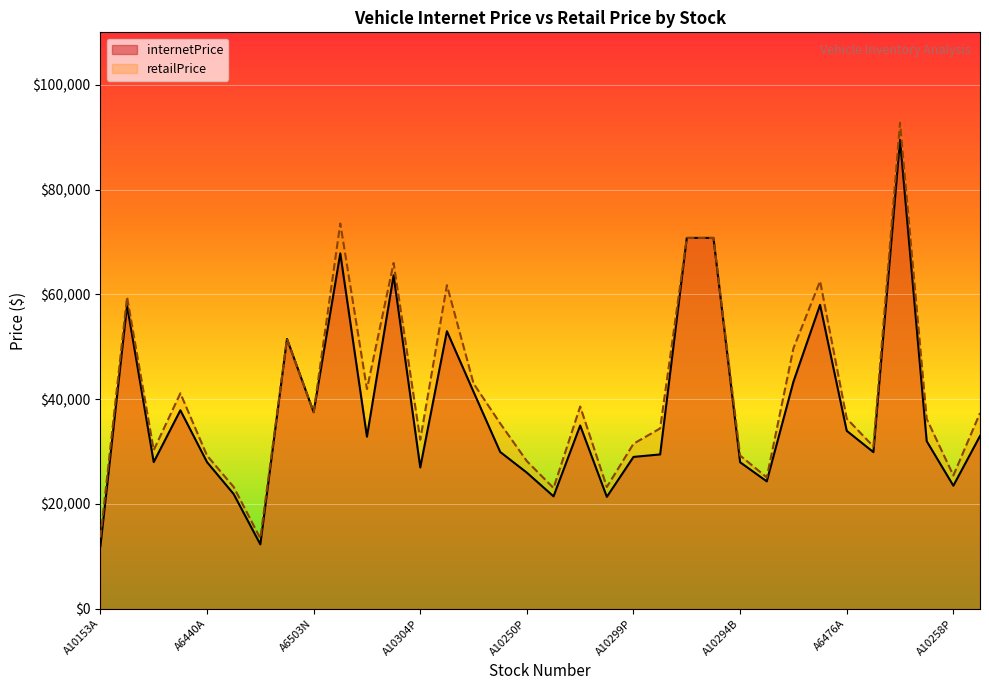

What is the label of the 15th point from the right?

A10300P